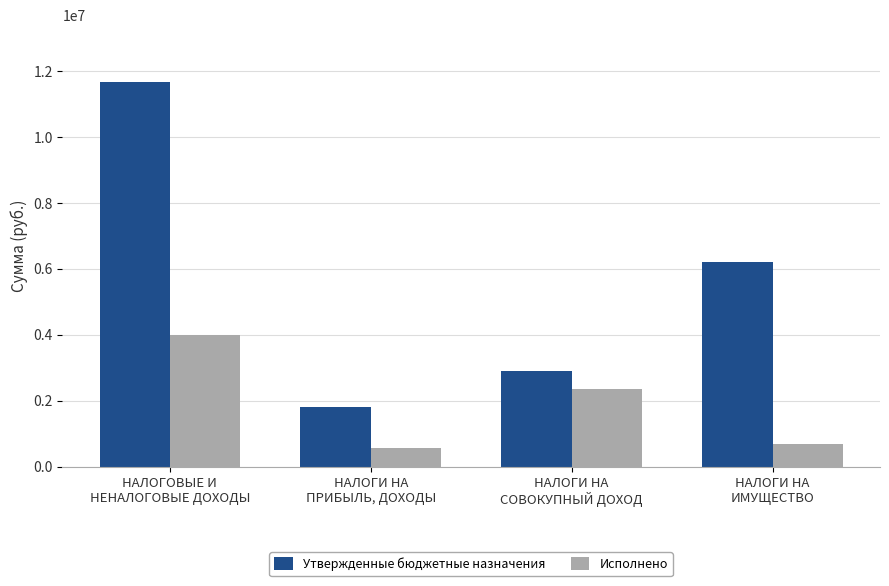

What is the minimum value for Исполнено?

576754.4